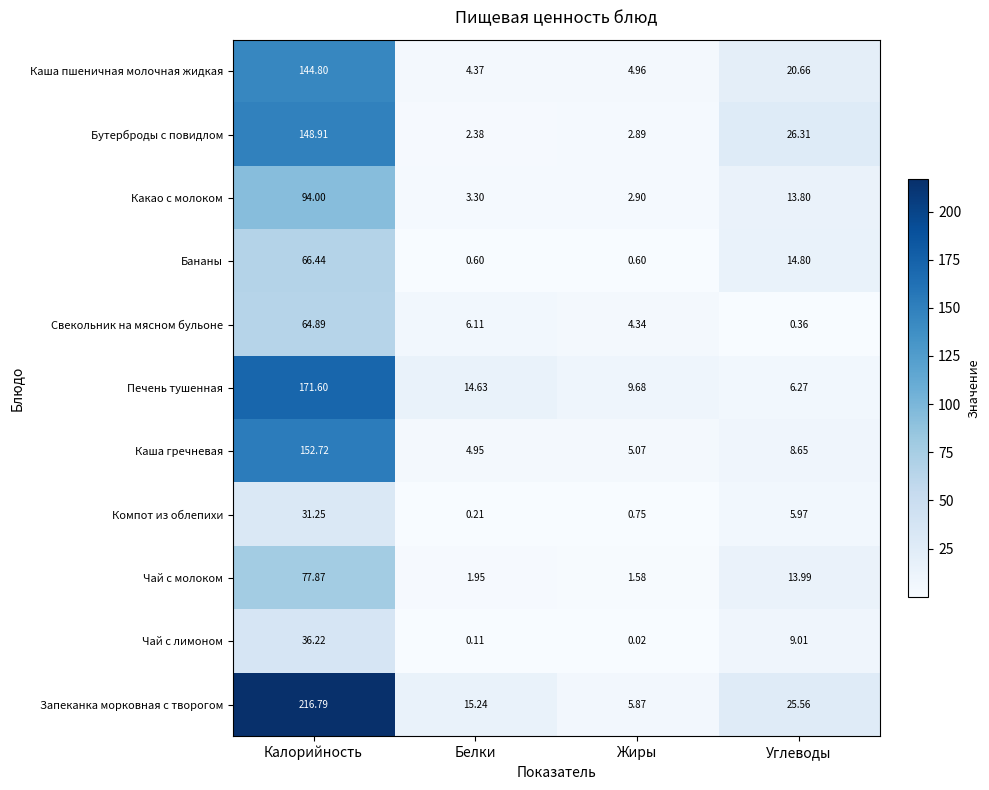

Is the value of Каша гречневая at Белки greater than the value of Чай с молоком at Жиры?

Yes